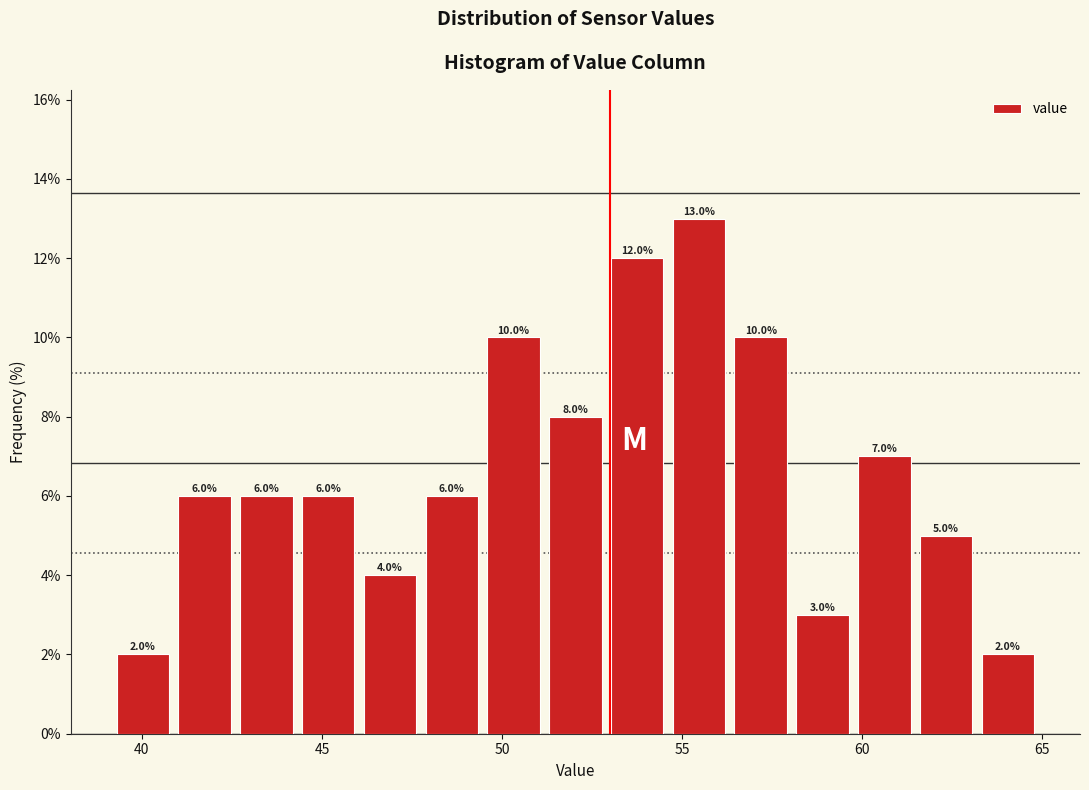

Around what value on the x-axis is the tallest bar? Give the approximate position of its centre, as read against the axis.

55.5